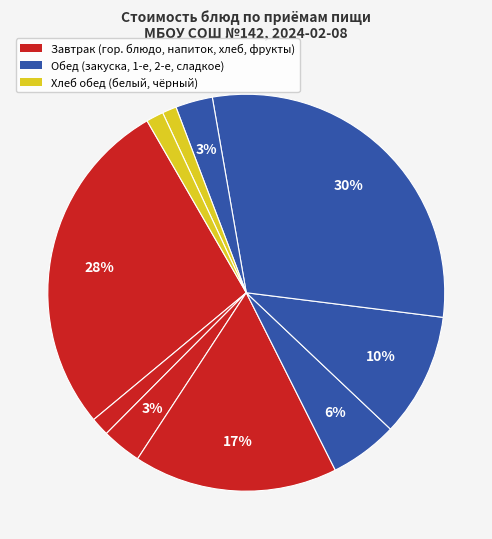

To the nearest percent, what is the average slice percentage?

10%